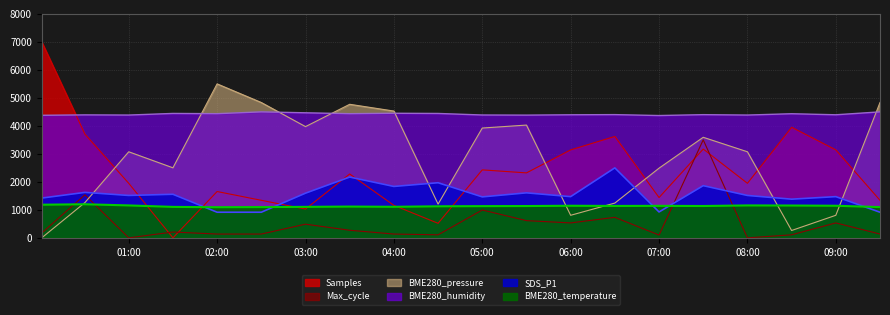

What is the difference between the Max_cycle values at 2022/04/13 08:30:00 and 2022/04/13 00:30:15?

1428.9